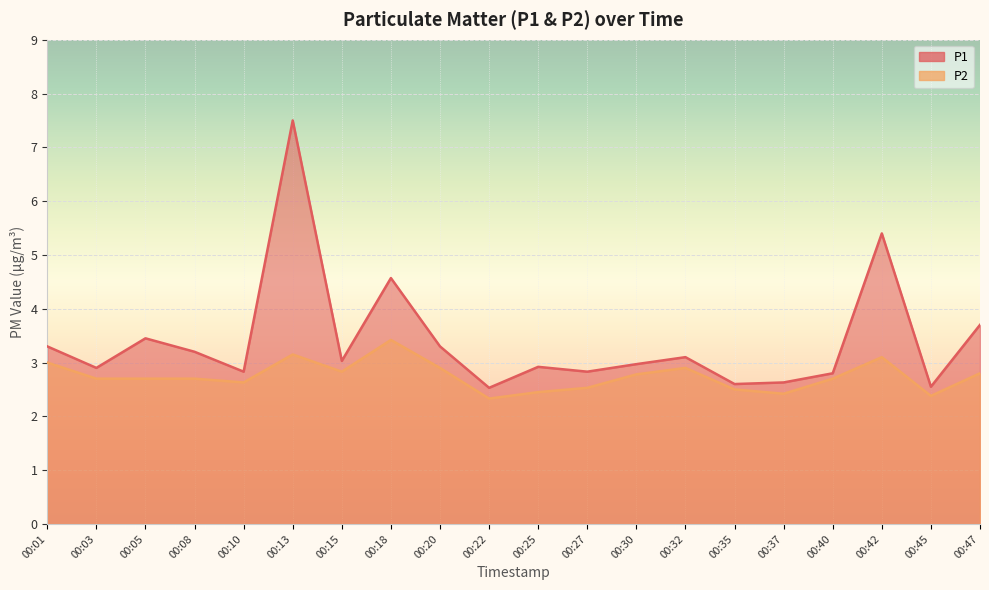

True or false: P1 and P2 cross at least once.

False